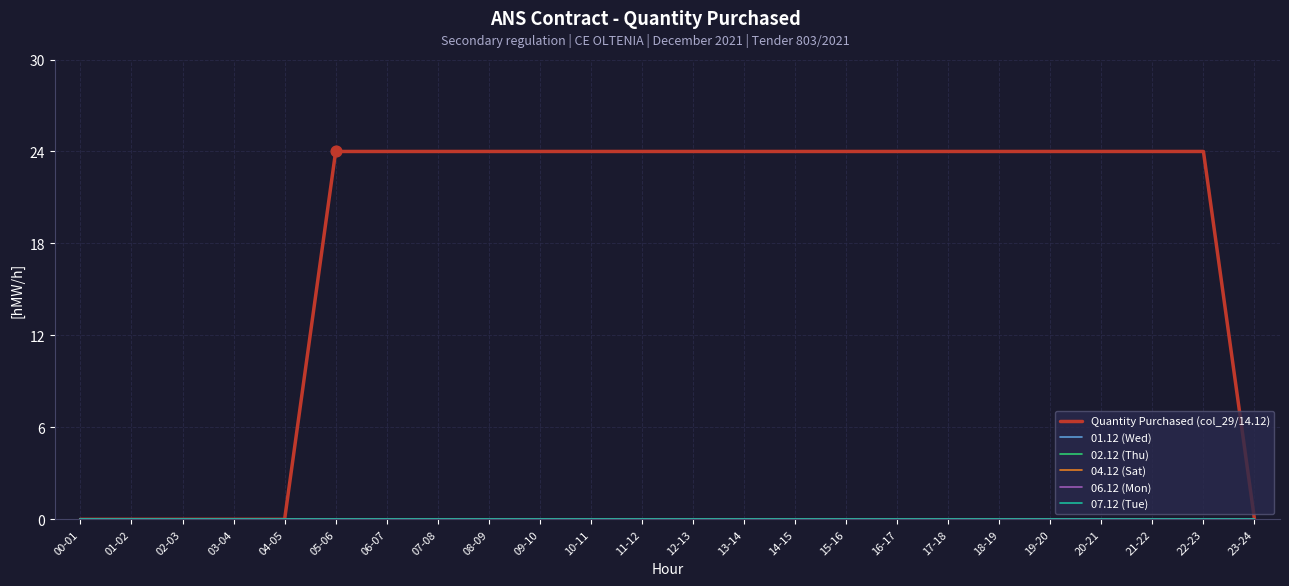

What is the total value across all series at 05-06?

24